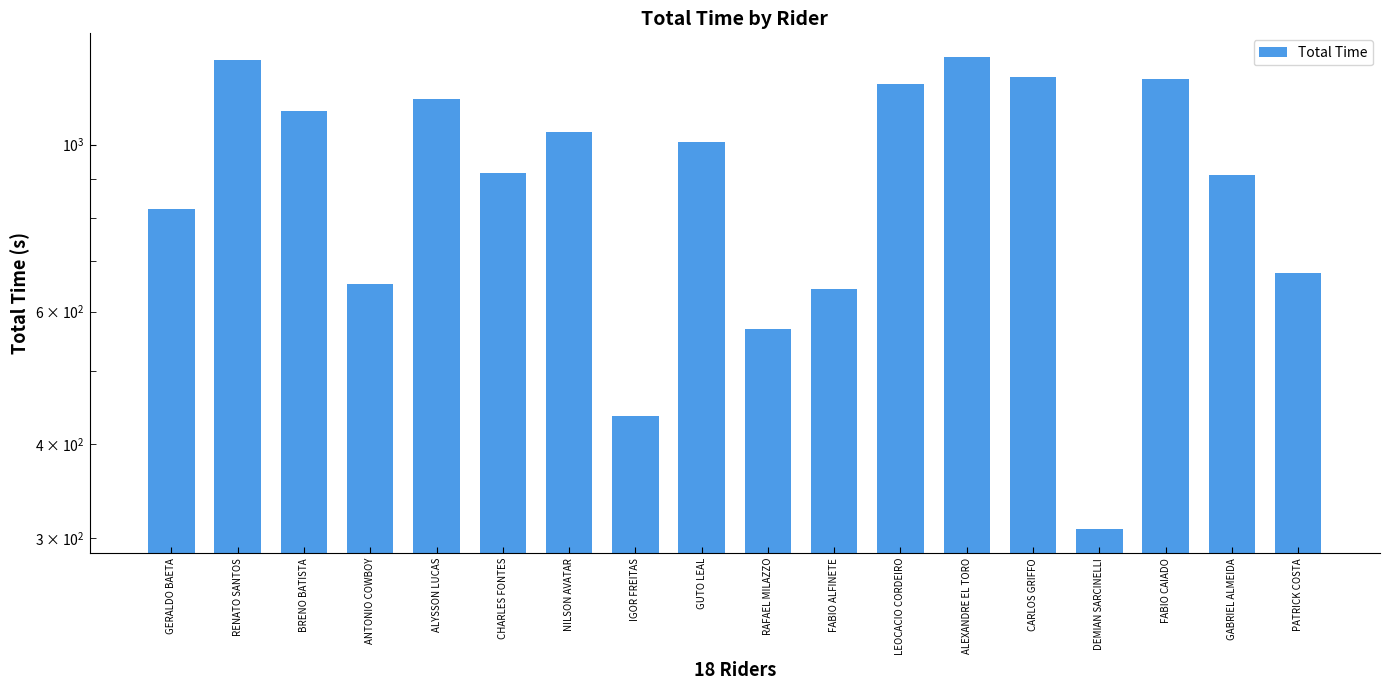

What is the change in value from RENATO SANTOS to ALYSSON LUCAS?

-144.7